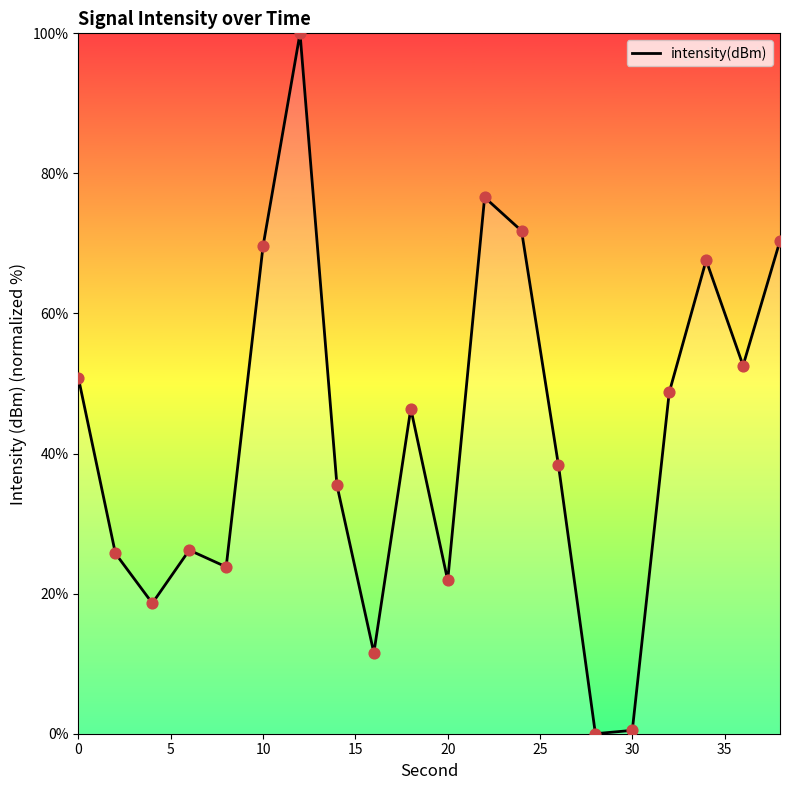

What is the difference between the maximum and minimum values?

100.0